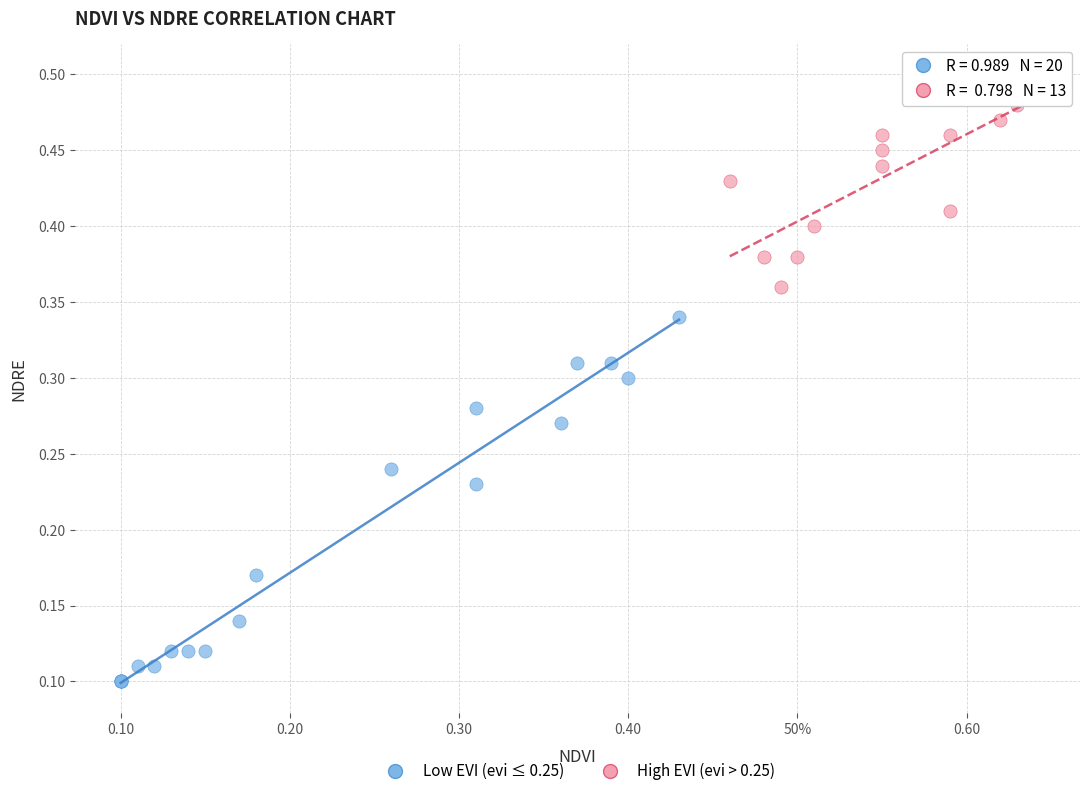

Which series has the largest Y range (max minus min)?

Low EVI (evi ≤ 0.25)